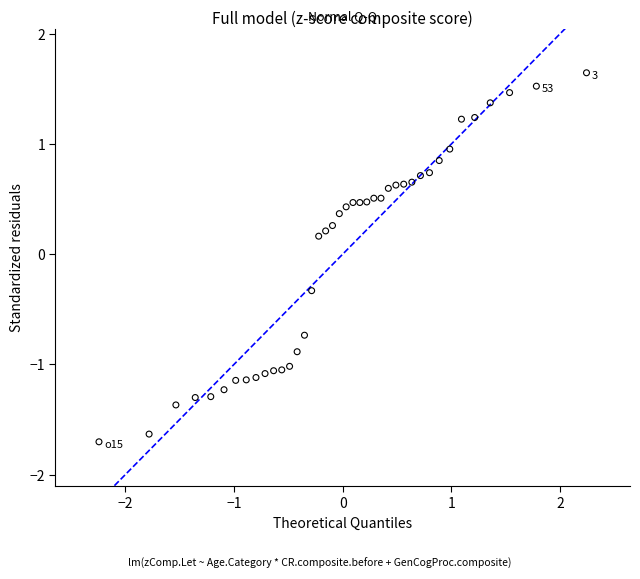

What is the range of X values (max minus min)?

4.5